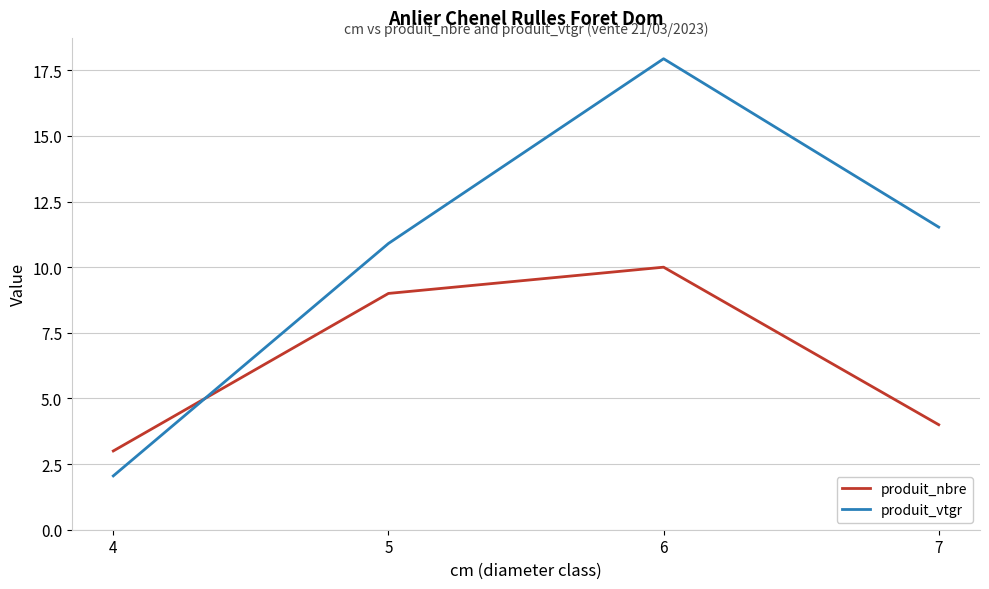

Which series ends up on top after the final intersection of produit_vtgr and produit_nbre?

produit_vtgr